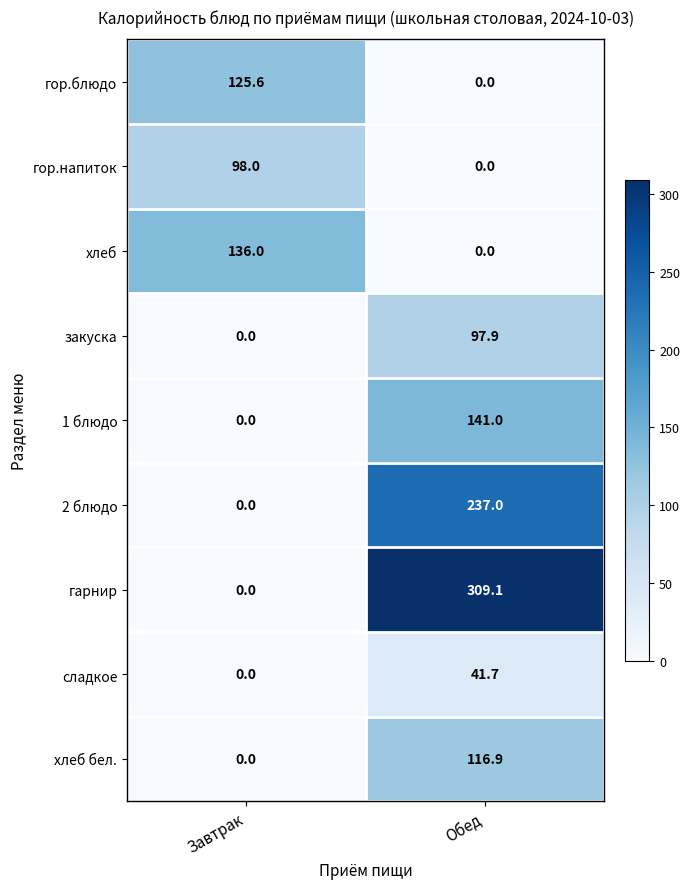

Is it true that гор.напиток equals 130.7 at Завтрак?

False